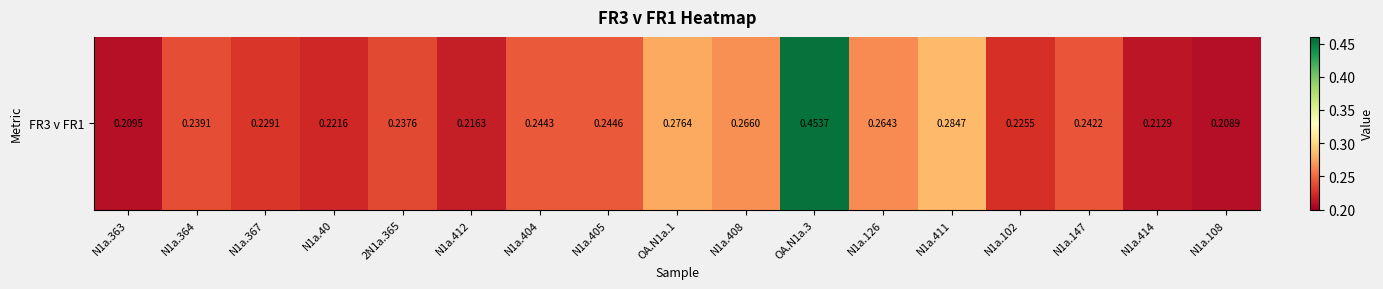

List the labels in order of value, largest first.

OA.N1a.3, N1a.411, OA.N1a.1, N1a.408, N1a.126, N1a.405, N1a.404, N1a.147, N1a.364, 2N1a.365, N1a.367, N1a.102, N1a.40, N1a.412, N1a.414, N1a.363, N1a.108